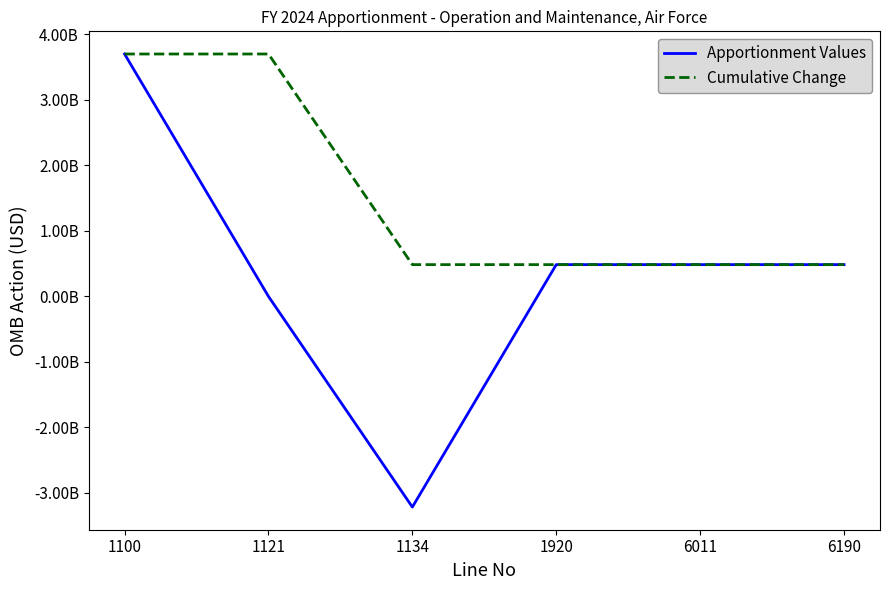

List the series in order of their overall mean, lowest first.

Apportionment Values, Cumulative Change